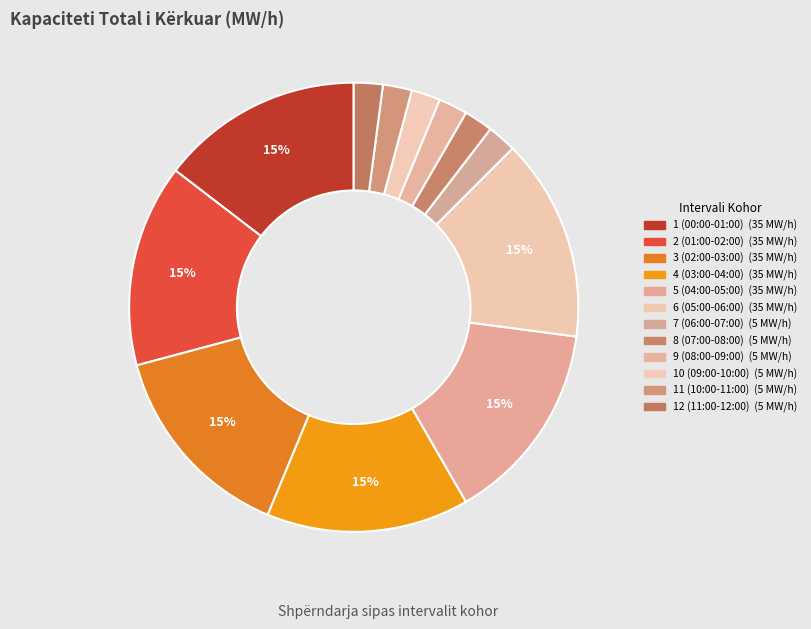

What percentage is the 3 (02:00-03:00) slice, to the nearest percent?

15%